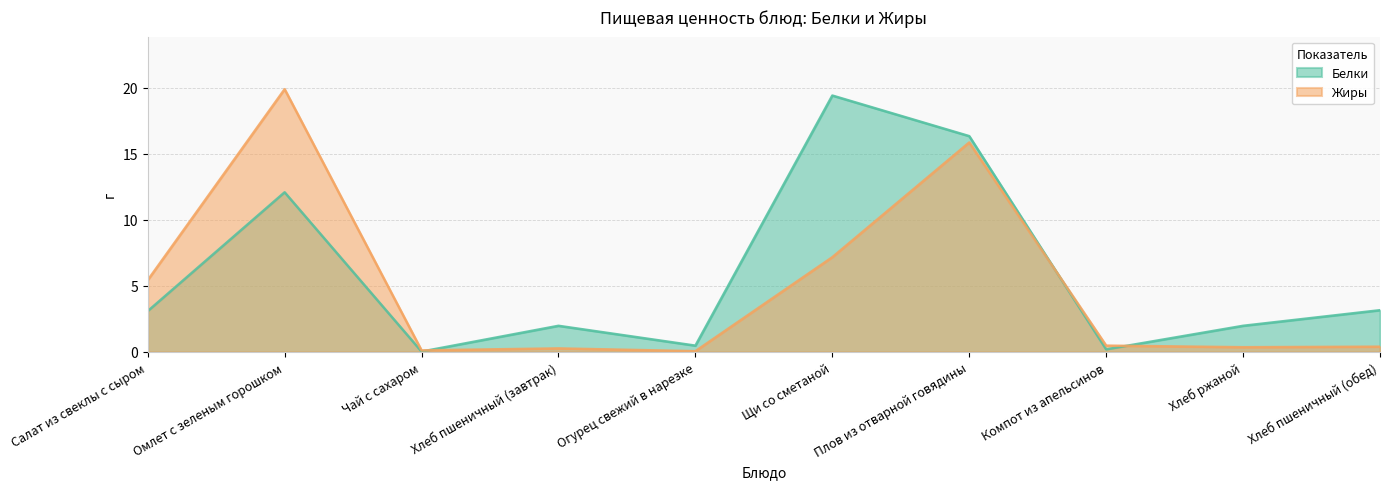

True or false: Жиры and Белки cross at least once.

True